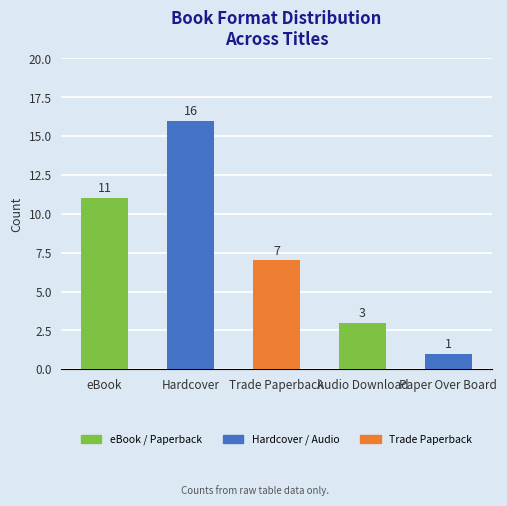

Where does the data first go above 7?

eBook